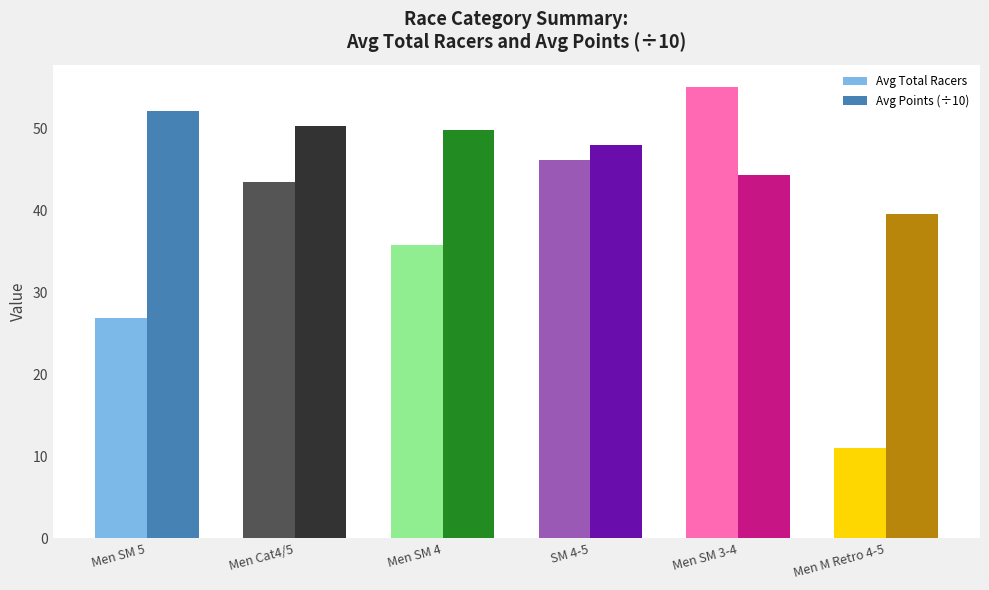

What is the label of the 1st bar from the right?

Men M Retro 4-5